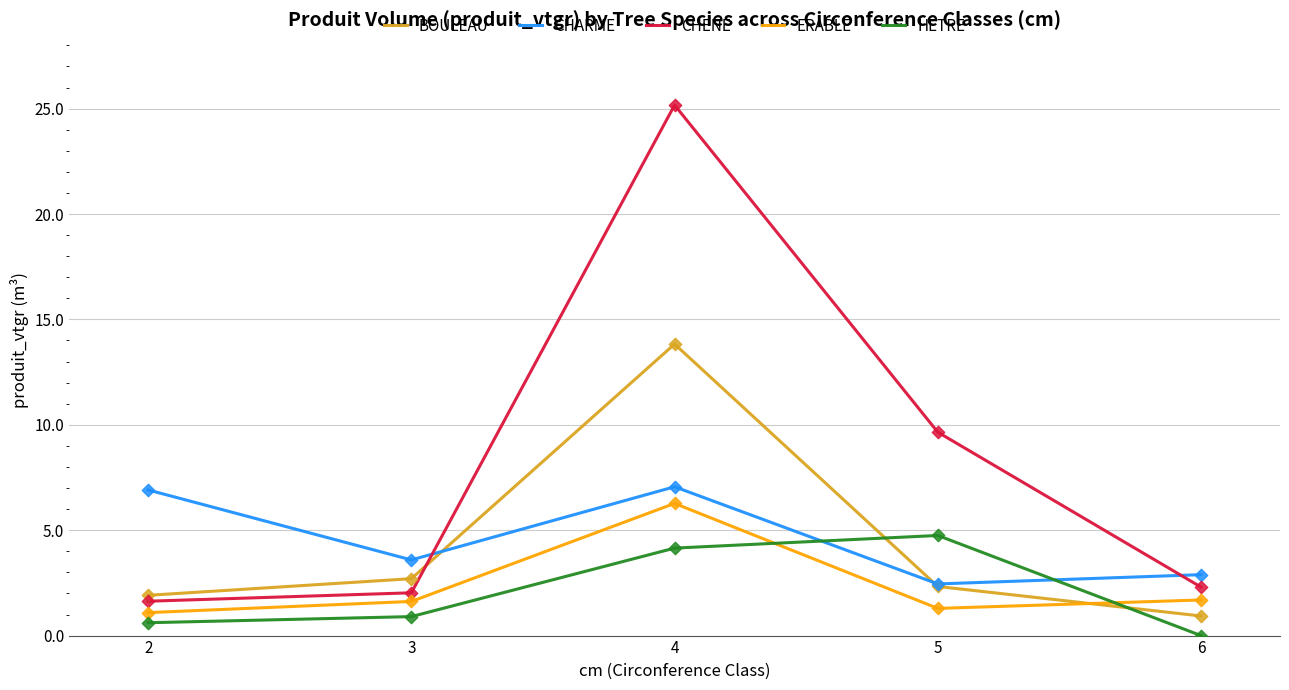

At how many categories does at least one series exceed 24?

1